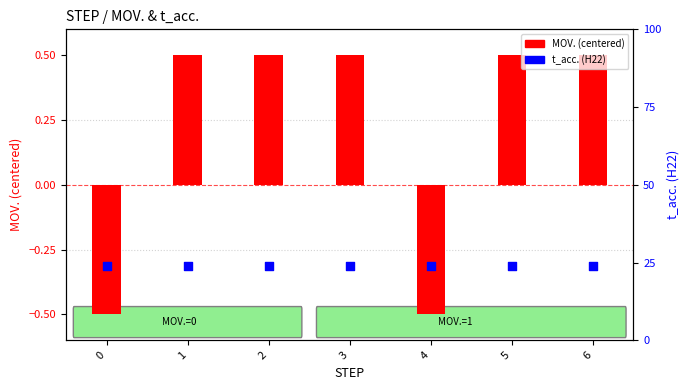

What is the total value across all series at 4?

23.5